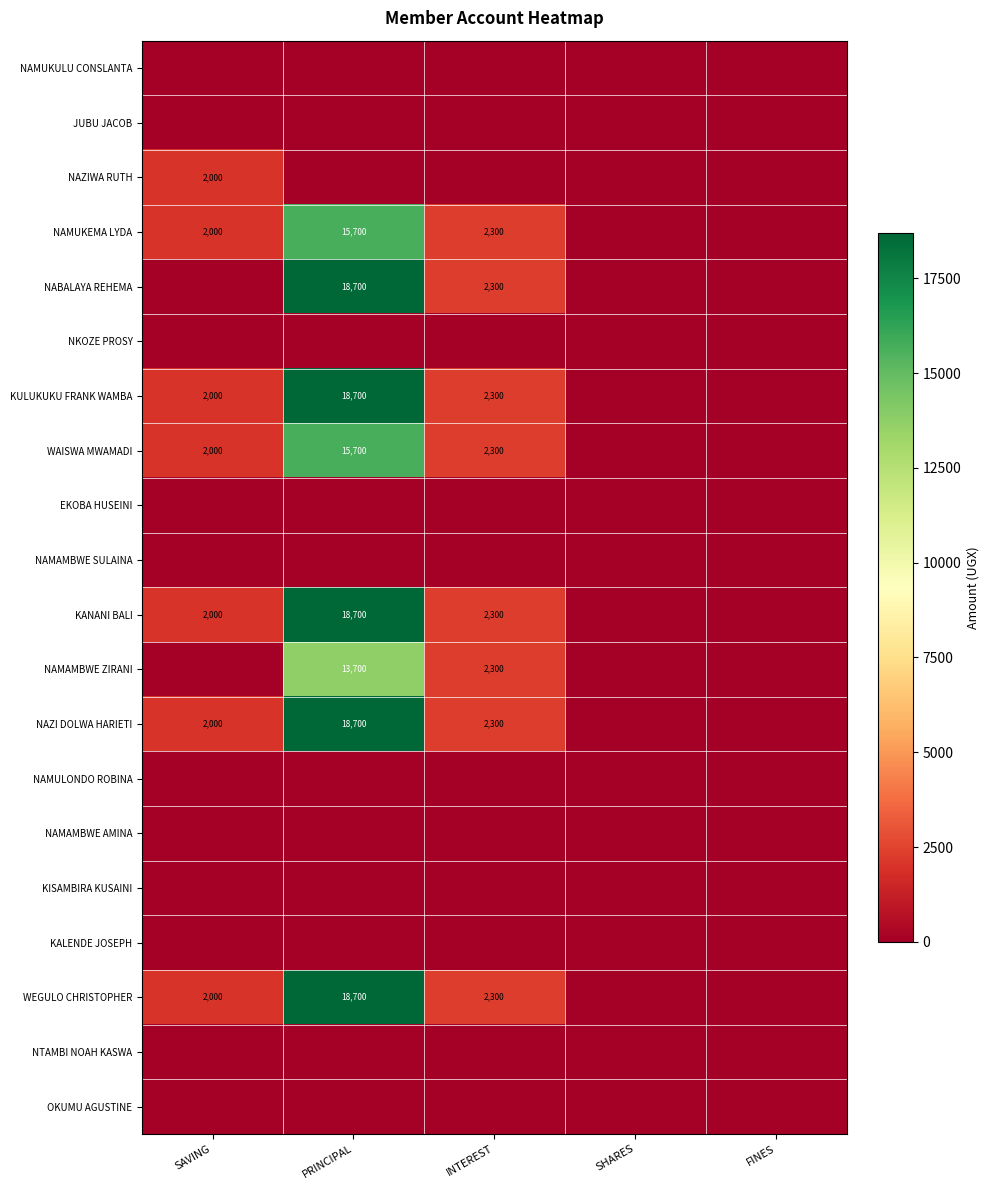

Is it true that NAMAMBWE ZIRANI equals 18315 at PRINCIPAL?

False